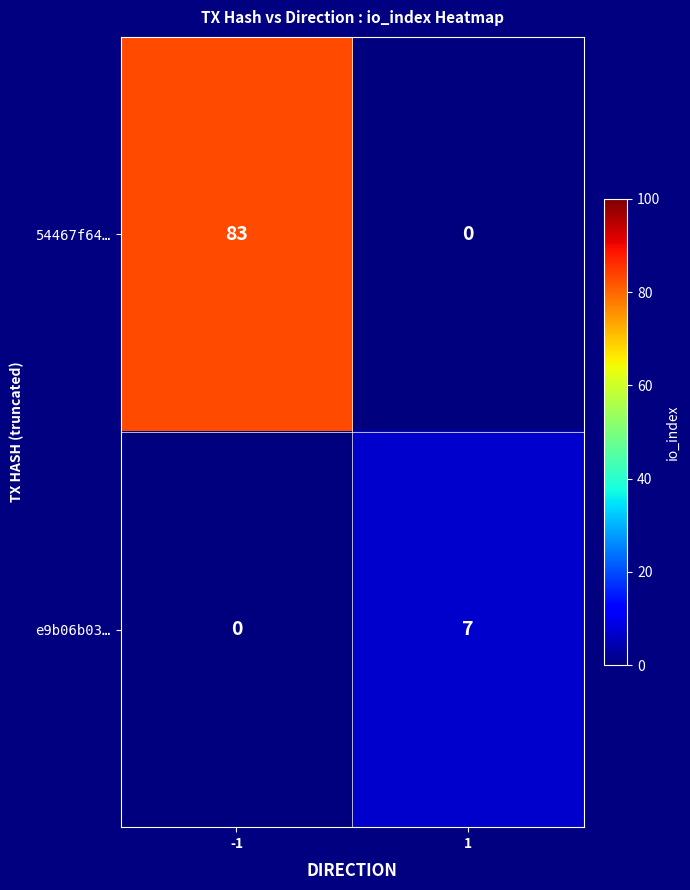

Which series changed the most between -1 and 1?

54467f64…